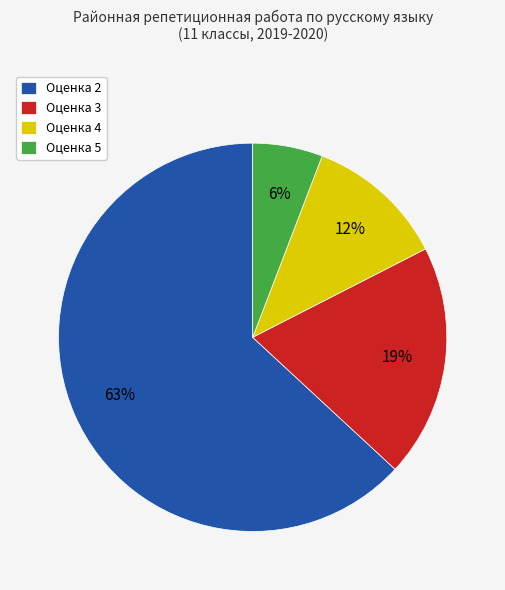

True or false: Оценка 2 accounts for 2% of the total.

False